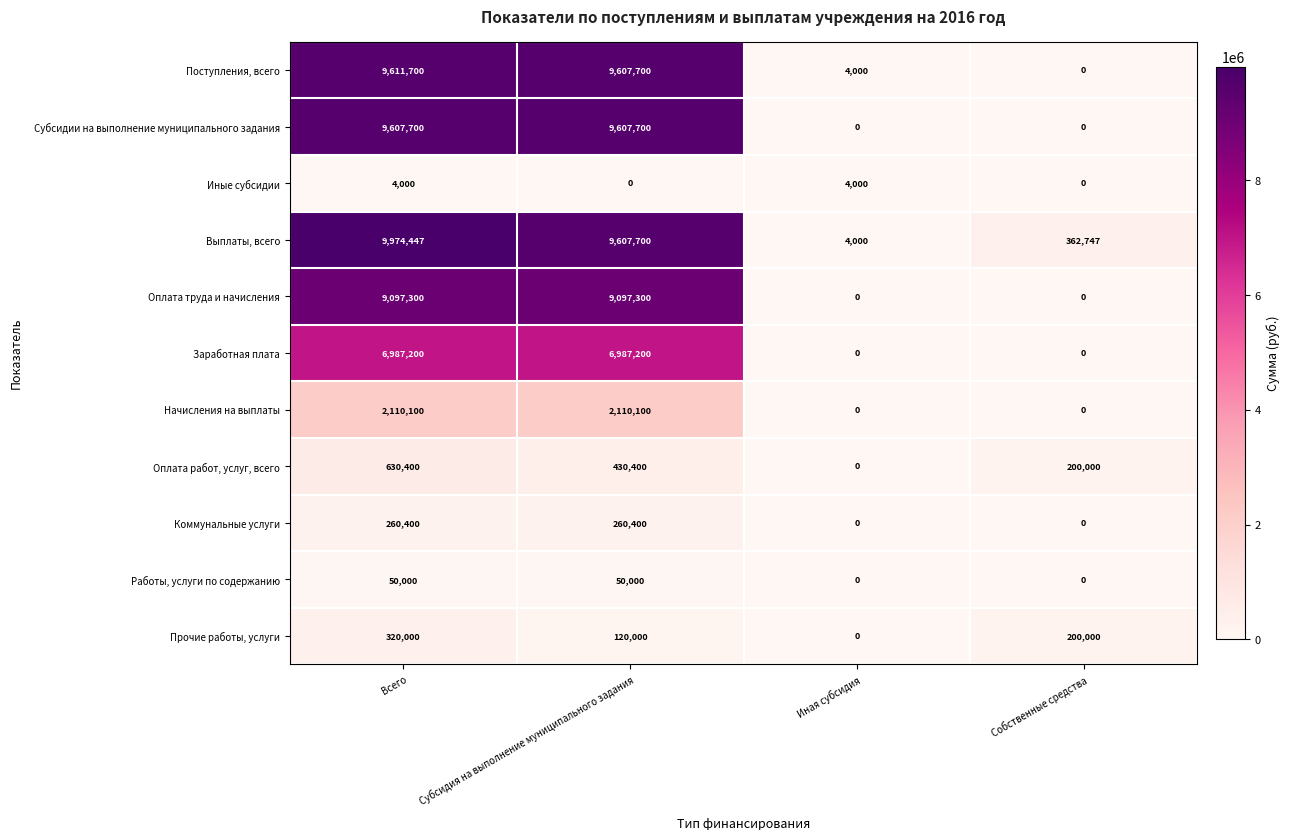

Which series has the largest range (max minus min)?

Выплаты, всего